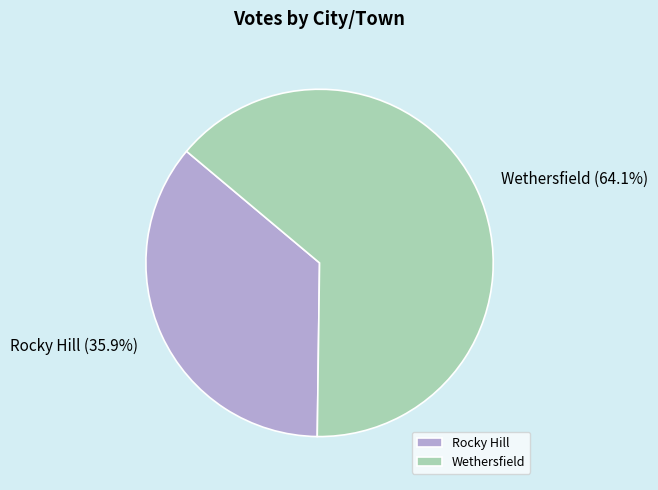

Which category has the biggest portion of the pie?

Wethersfield